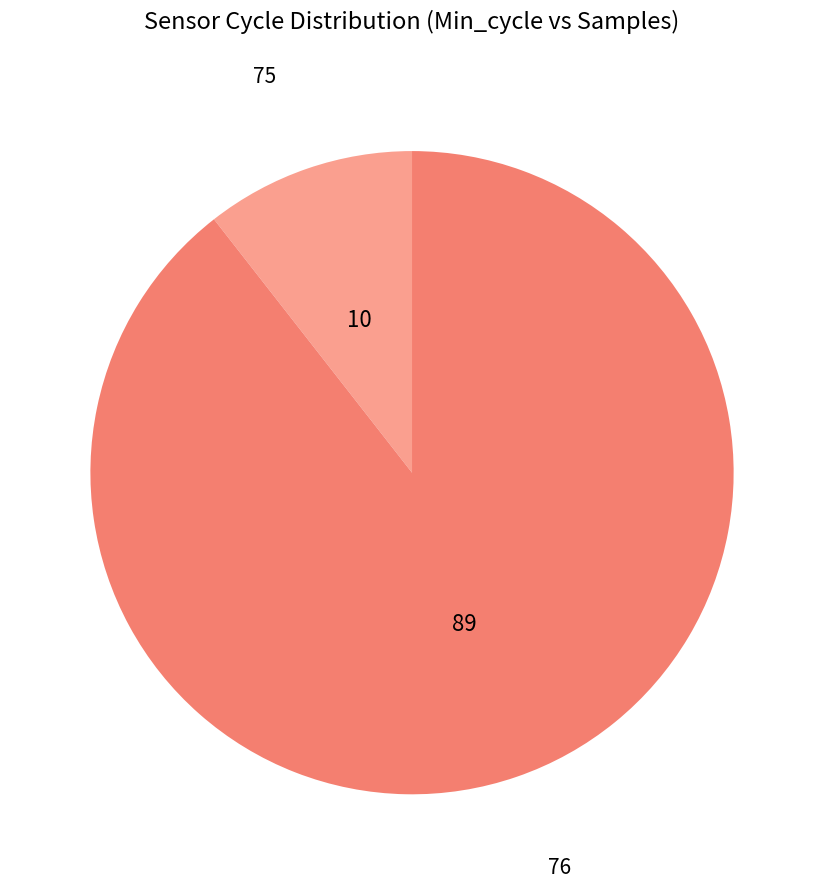

Between 76 and 75, which is larger?

76